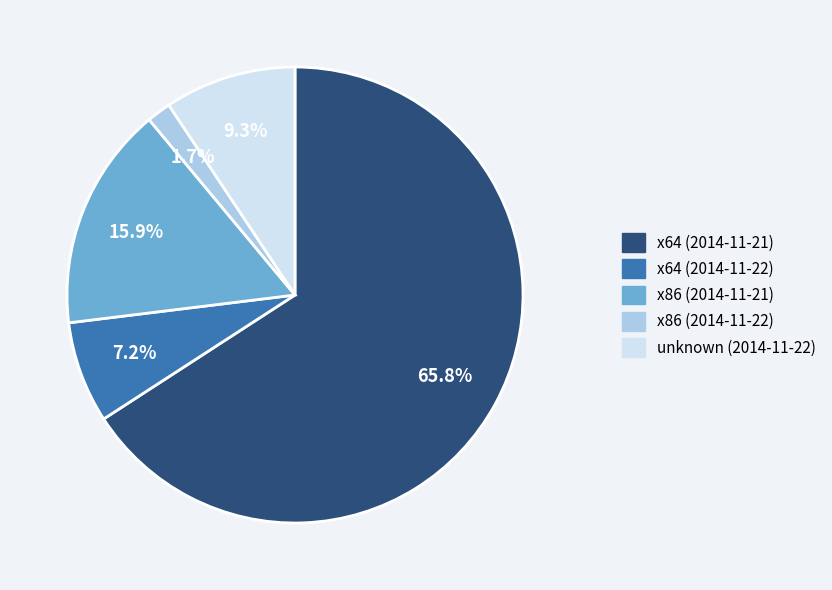

Rank the categories by value from highest to lowest.

x64 (2014-11-21), x86 (2014-11-21), unknown (2014-11-22), x64 (2014-11-22), x86 (2014-11-22)